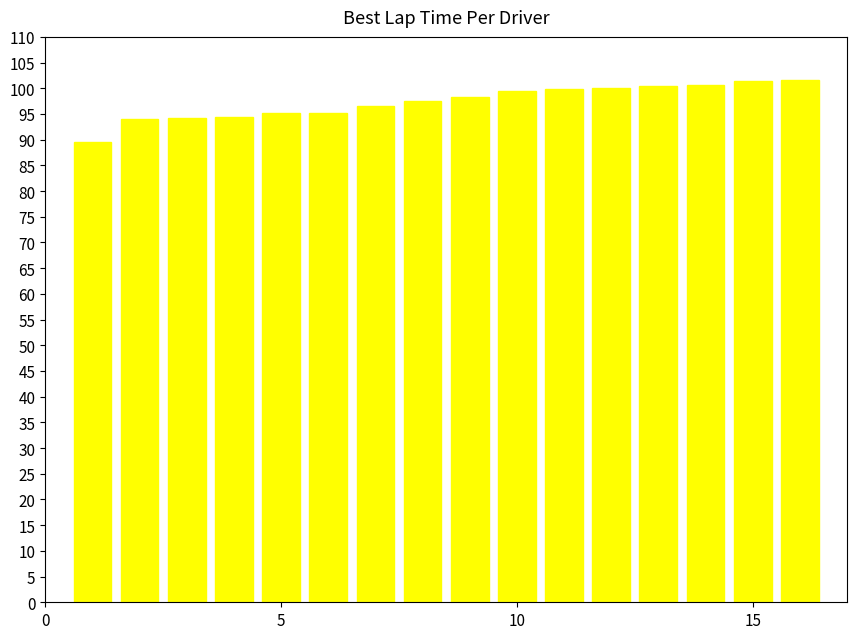

What is the greatest value displayed?

101.6